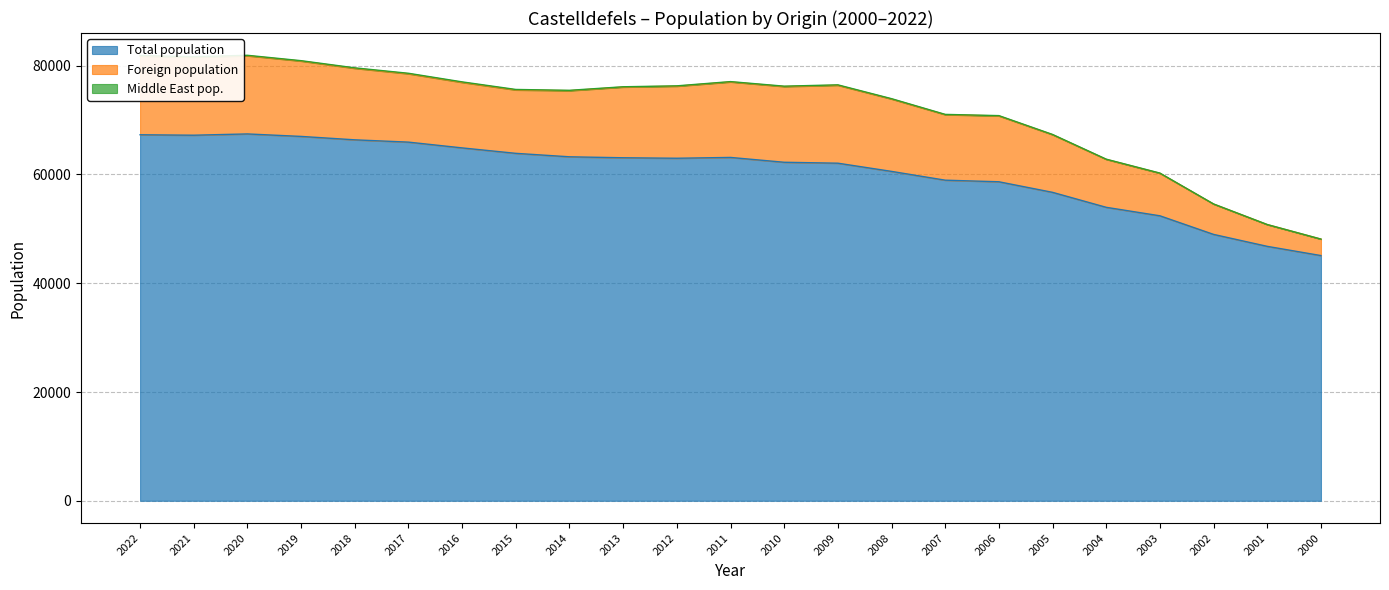

What is the difference between the highest and lowest values at 2003?

52371